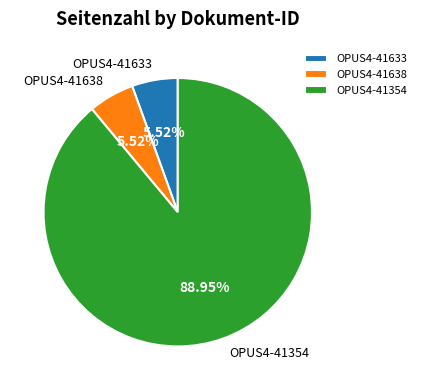

What is the total percentage of OPUS4-41354 and OPUS4-41633?

94.5%